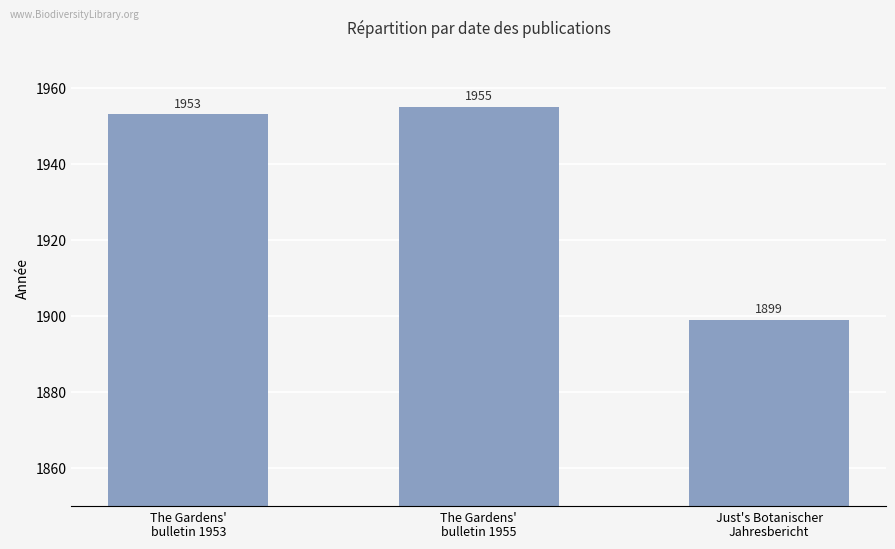

How many data points does each series have?

3